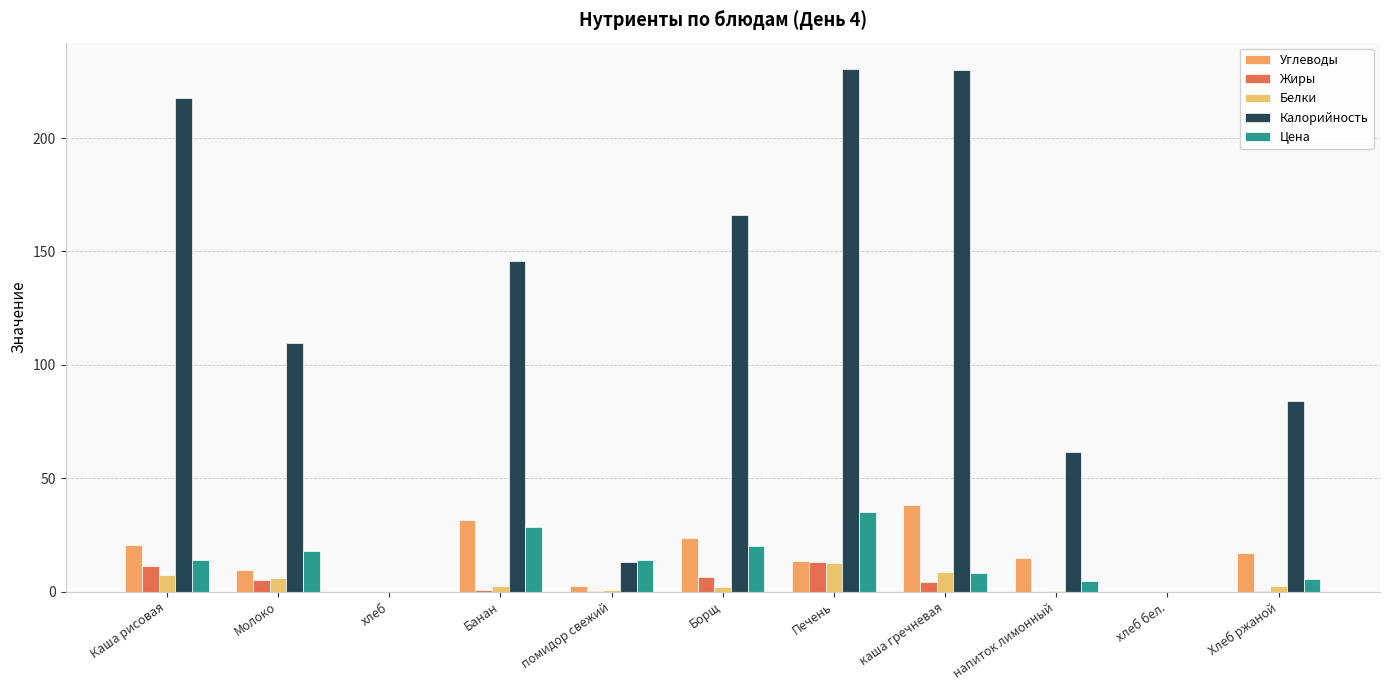

Rank the series at Молоко from lowest to highest value.

Жиры, Белки, Углеводы, Цена, Калорийность